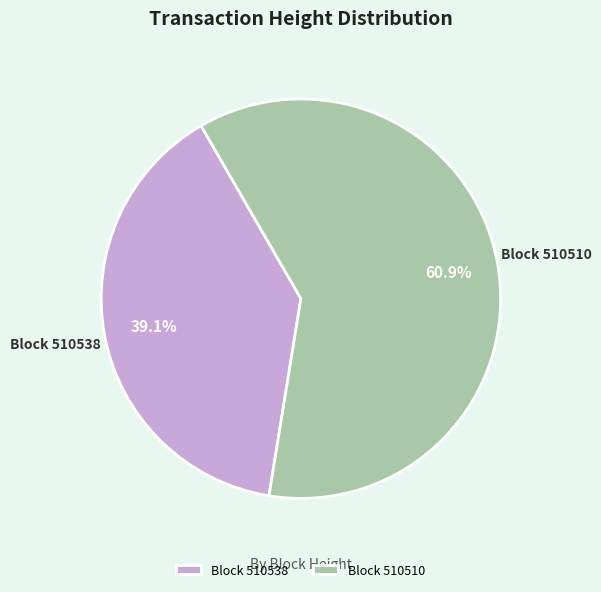

To the nearest percent, what is the difference between the largest and smallest slice percentages?

22%